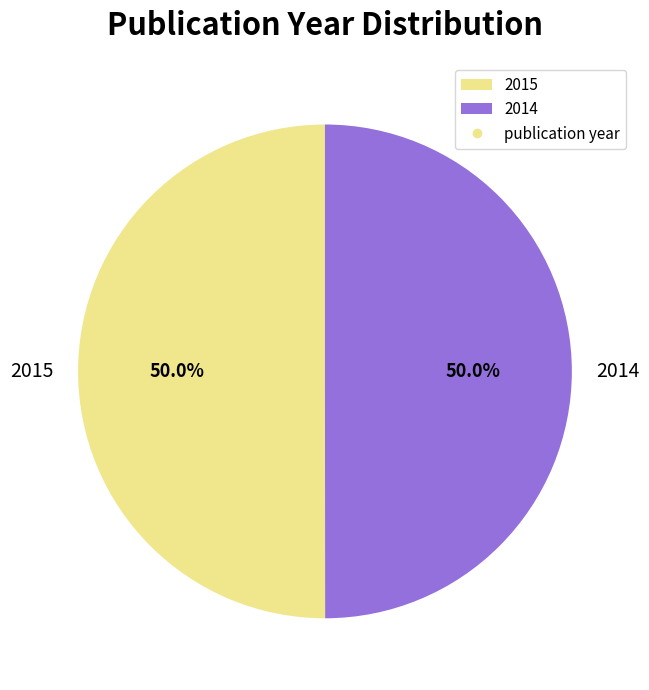

The 2015 slice represents 41% of the pie. True or false?

False